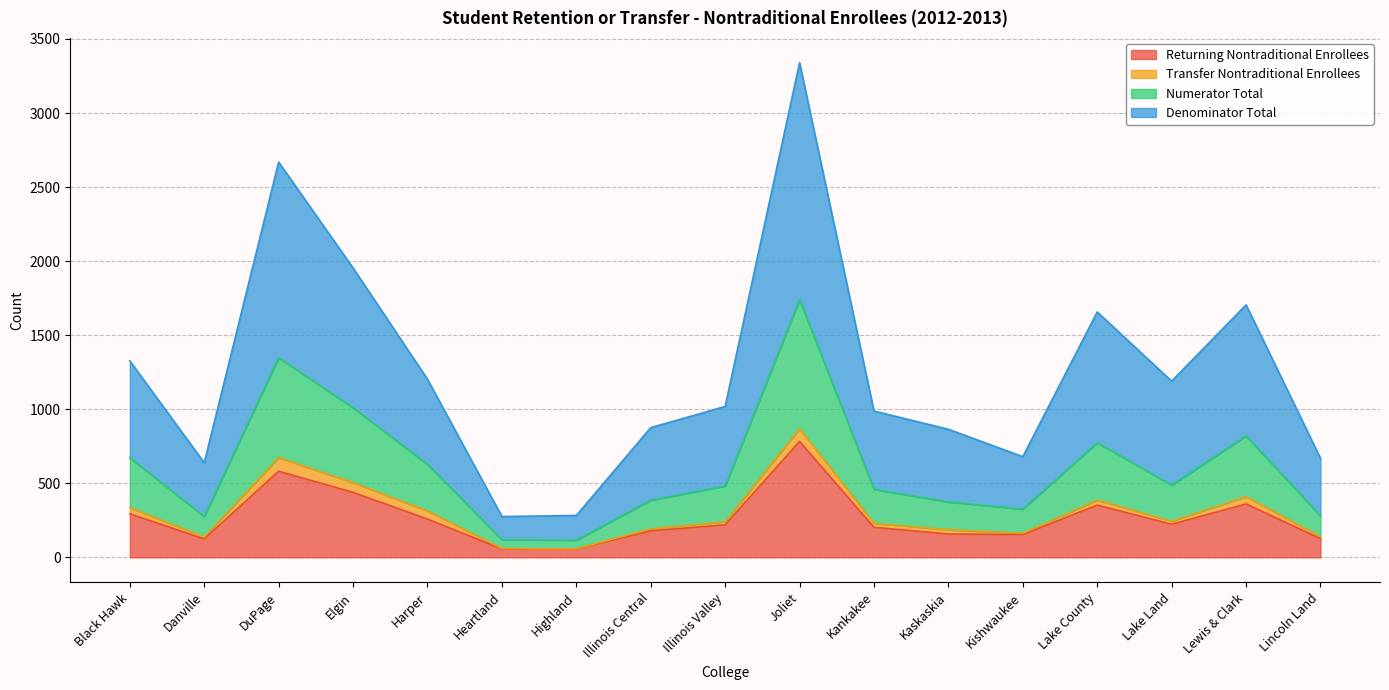

Where is the first local minimum for Denominator Total?

Danville